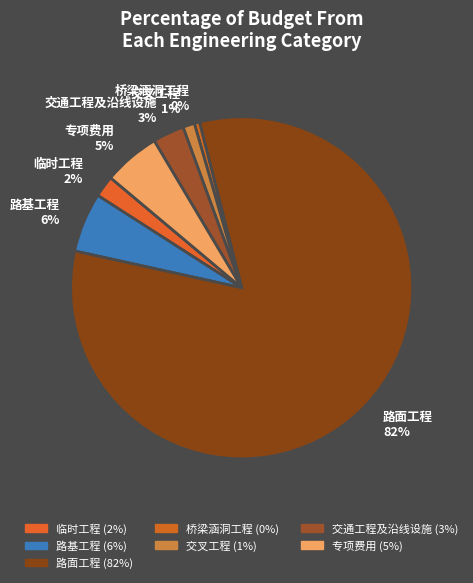

True or false: 桥梁涵洞工程 accounts for 9% of the total.

False